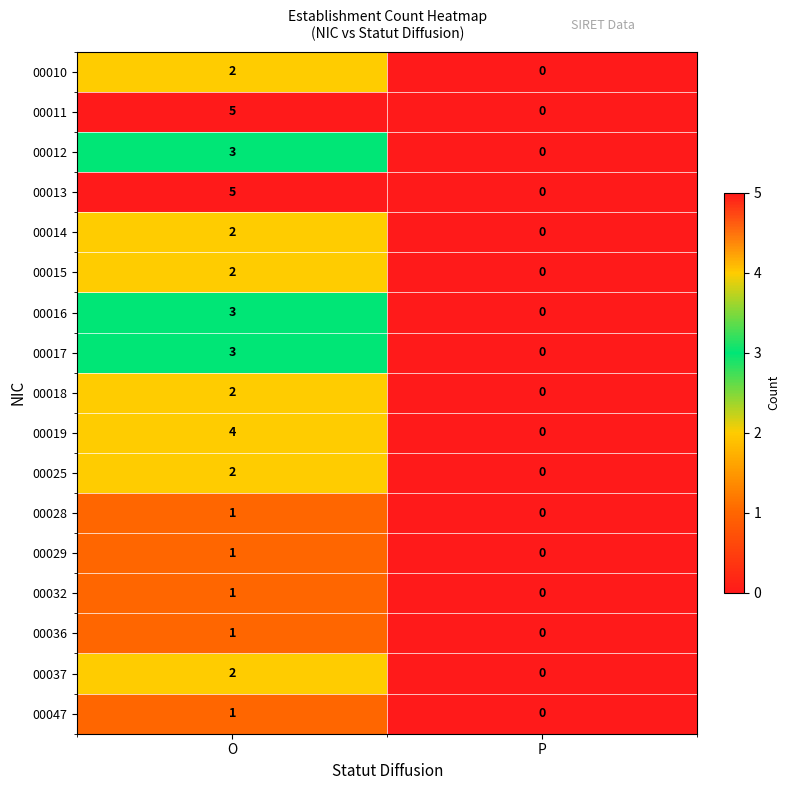

How many data points in 00036 are less than 1?

1